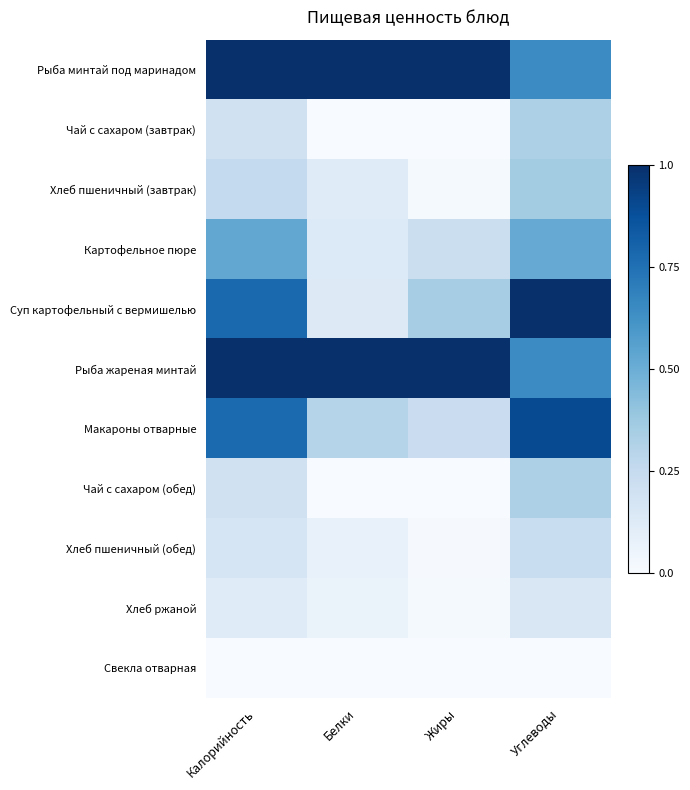

Count the number of categories in the chart.

4